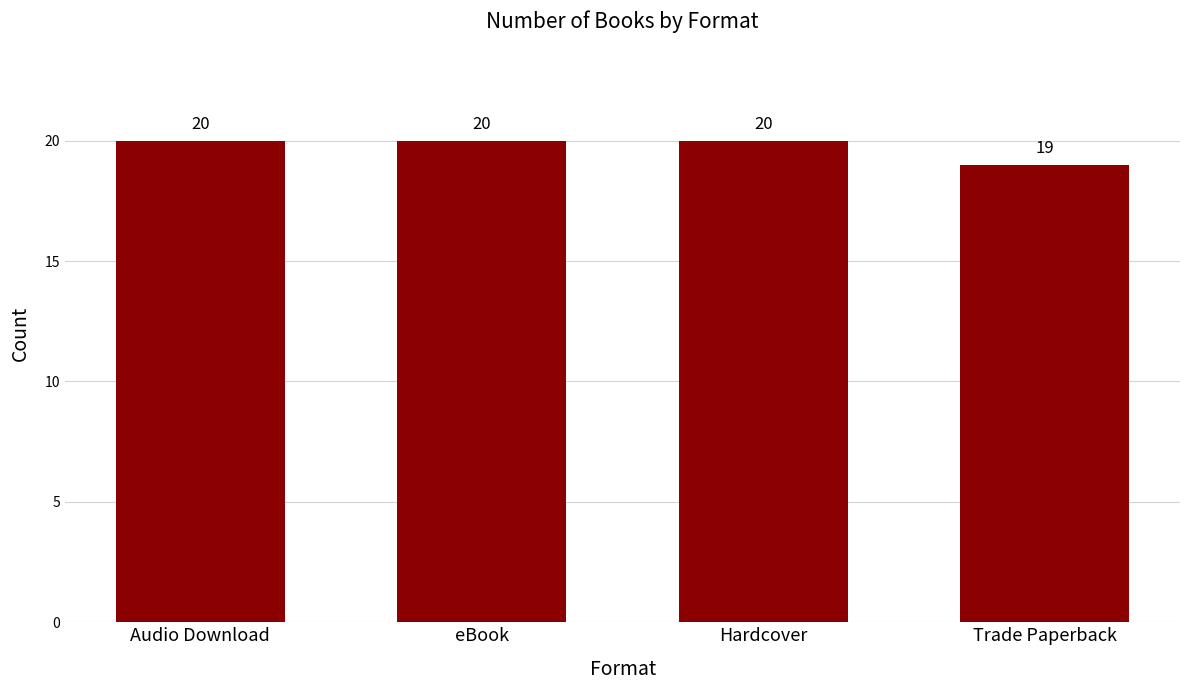

What is the label of the 3rd bar from the right?

eBook